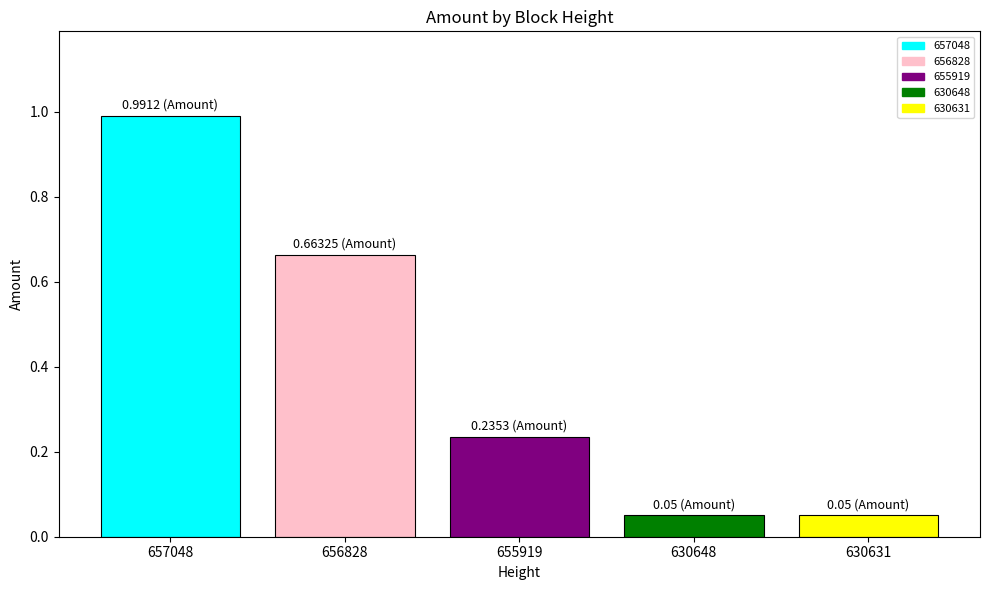

What is the difference between the maximum and minimum values?

0.9